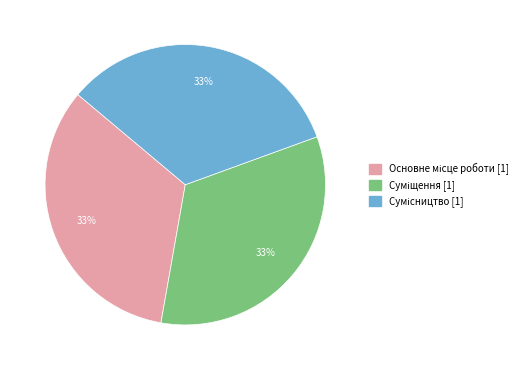

Does any single category account for the majority?

No